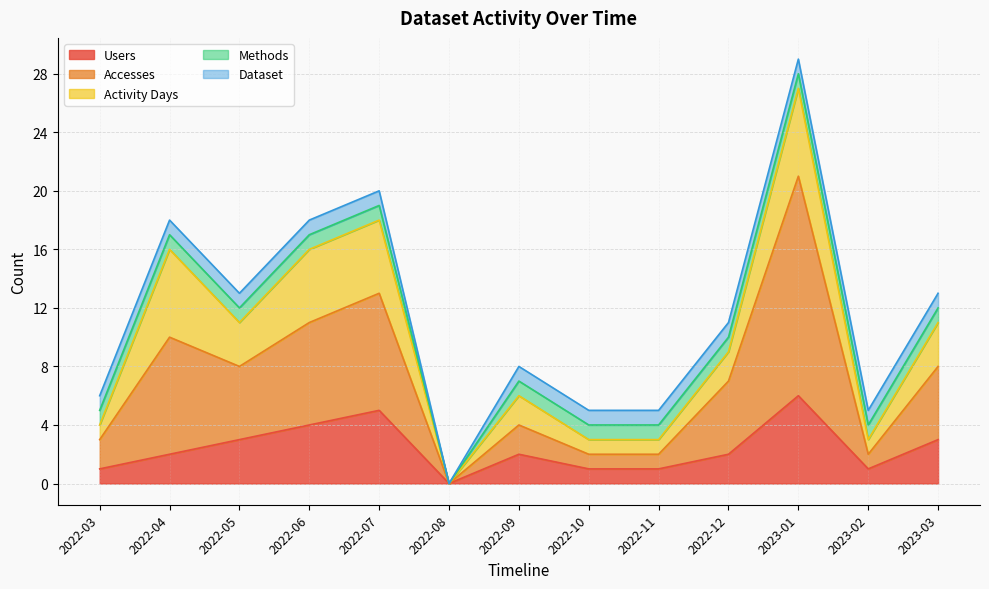

What are all the series names shown in the legend?

Users, Accesses, Activity Days, Methods, Dataset